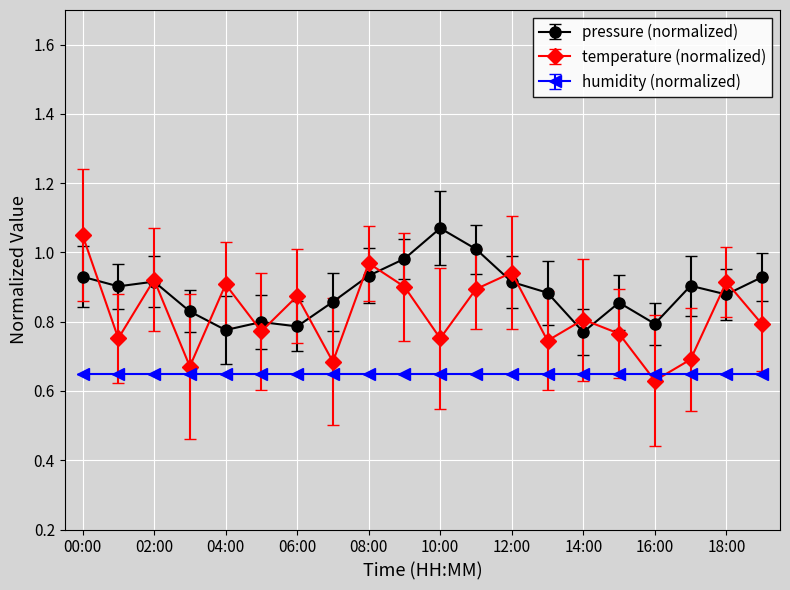

List the series in order of their overall mean, lowest first.

humidity (normalized), temperature (normalized), pressure (normalized)